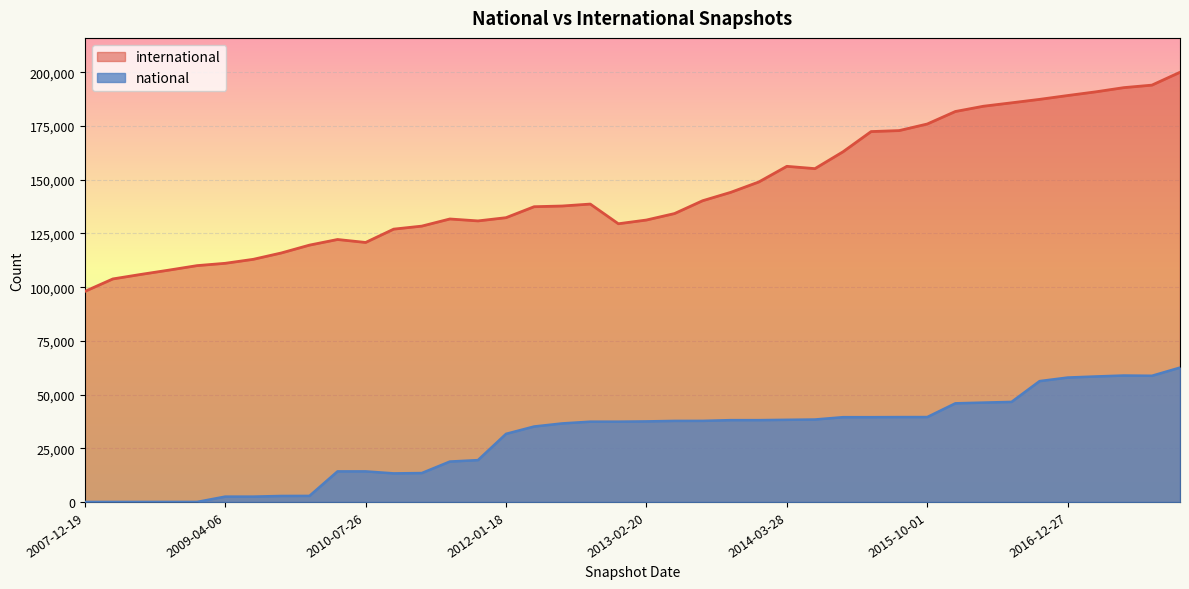

At how many categories does at least one series exceed 21132?

40